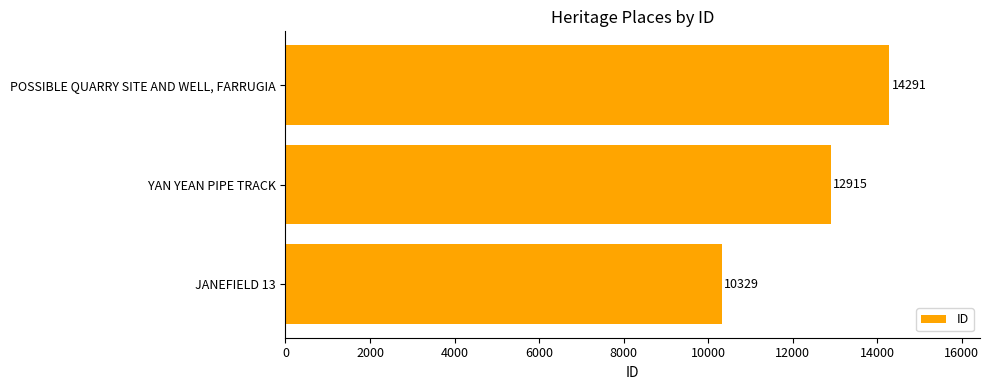

Is it true that the value at YAN YEAN PIPE TRACK is 12915?

True